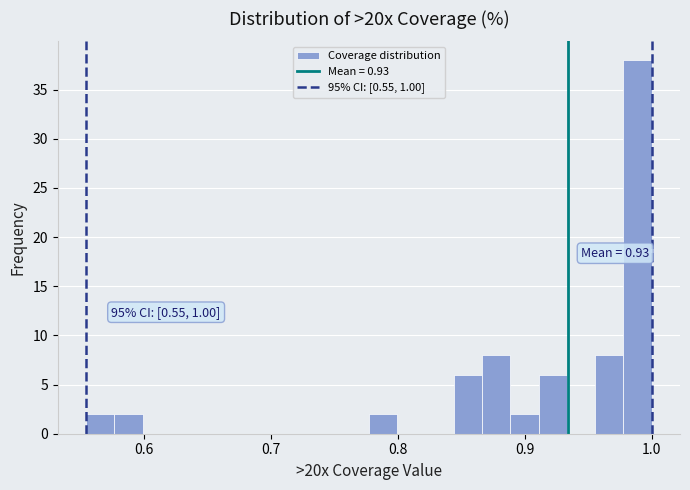

Around what value on the x-axis is the tallest bar? Give the approximate position of its centre, as read against the axis.

0.99